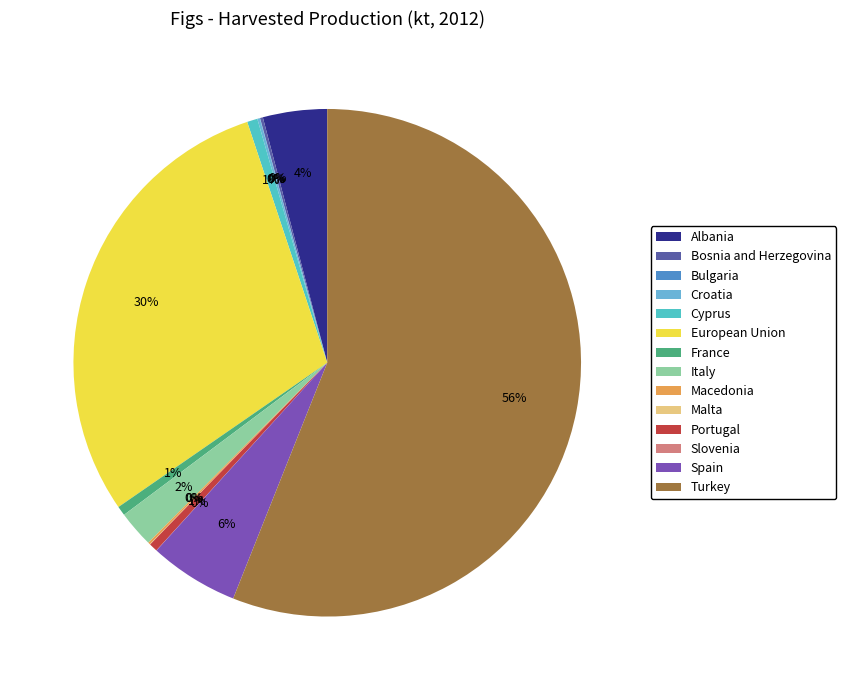

Which has a higher value, European Union or Albania?

European Union